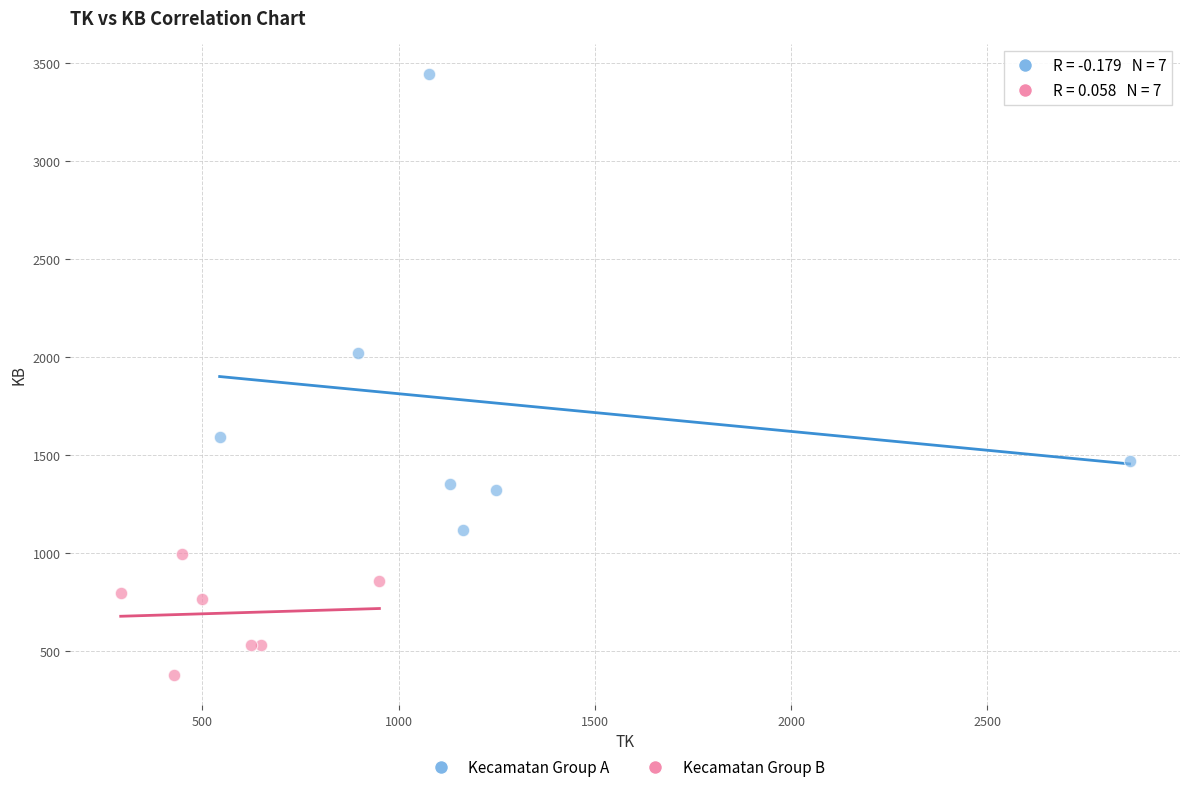

Which series reaches the minimum Y coordinate?

Kecamatan Group B